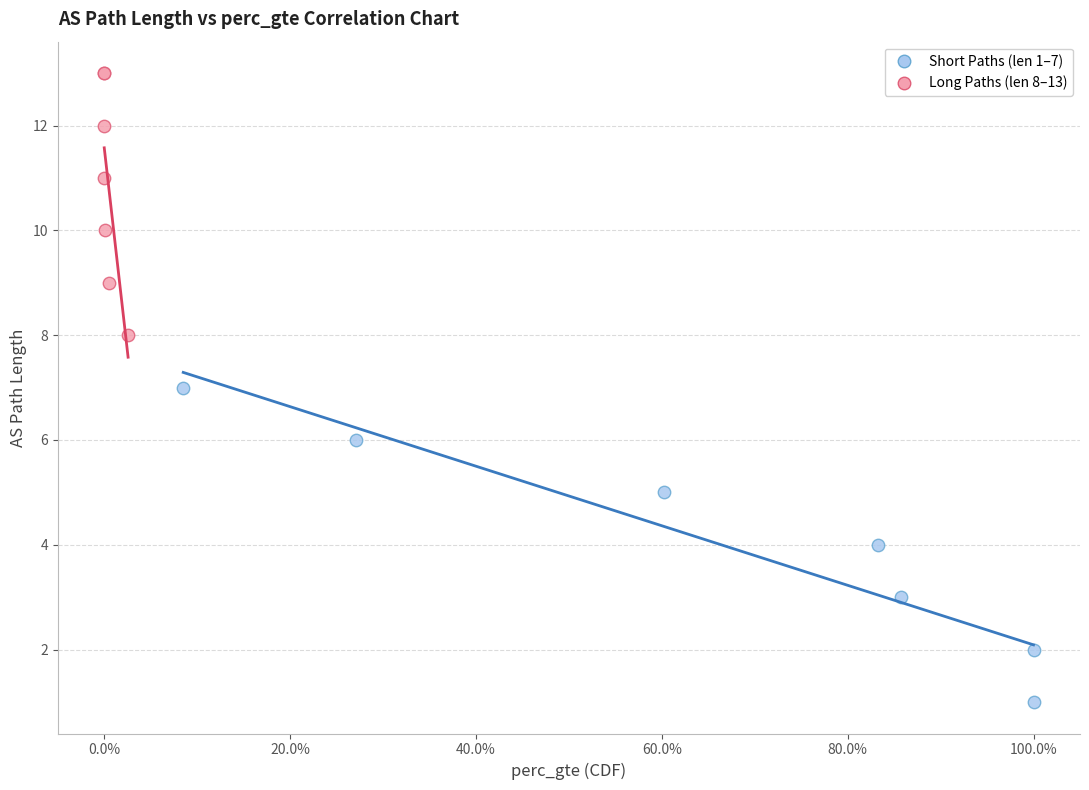

Which series has the largest Y range (max minus min)?

Short Paths (len 1–7)